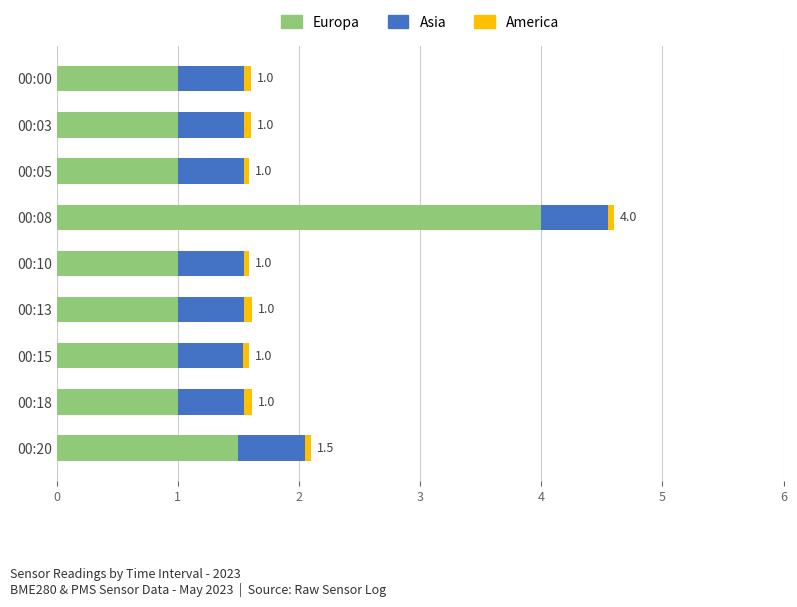

What is the difference between the maximum and minimum values in the Europa series?

3.0